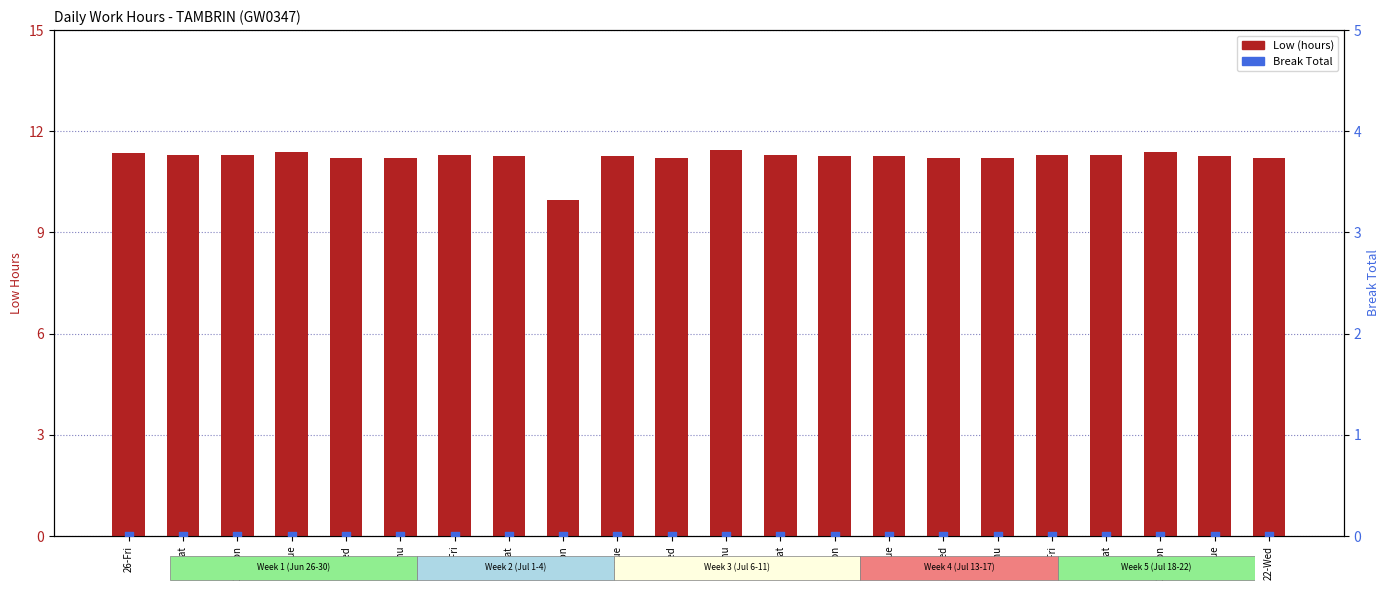

Which series reaches the maximum Y coordinate?

Low (hours)